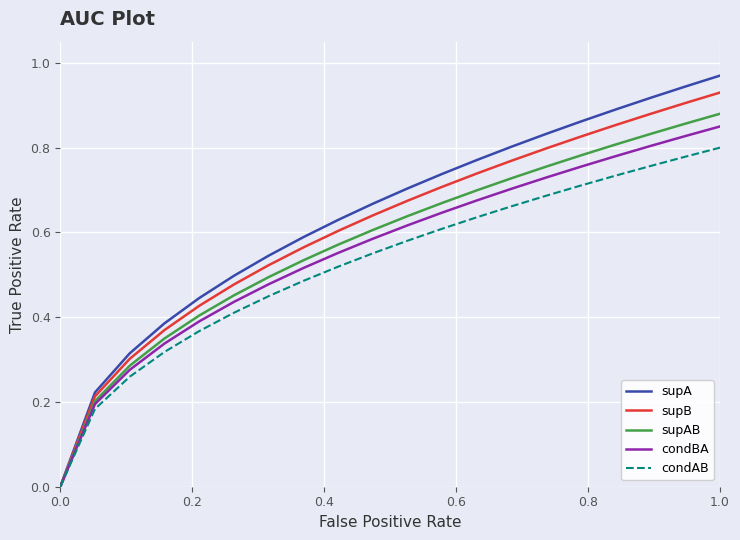

Count the number of categories in the chart.

20